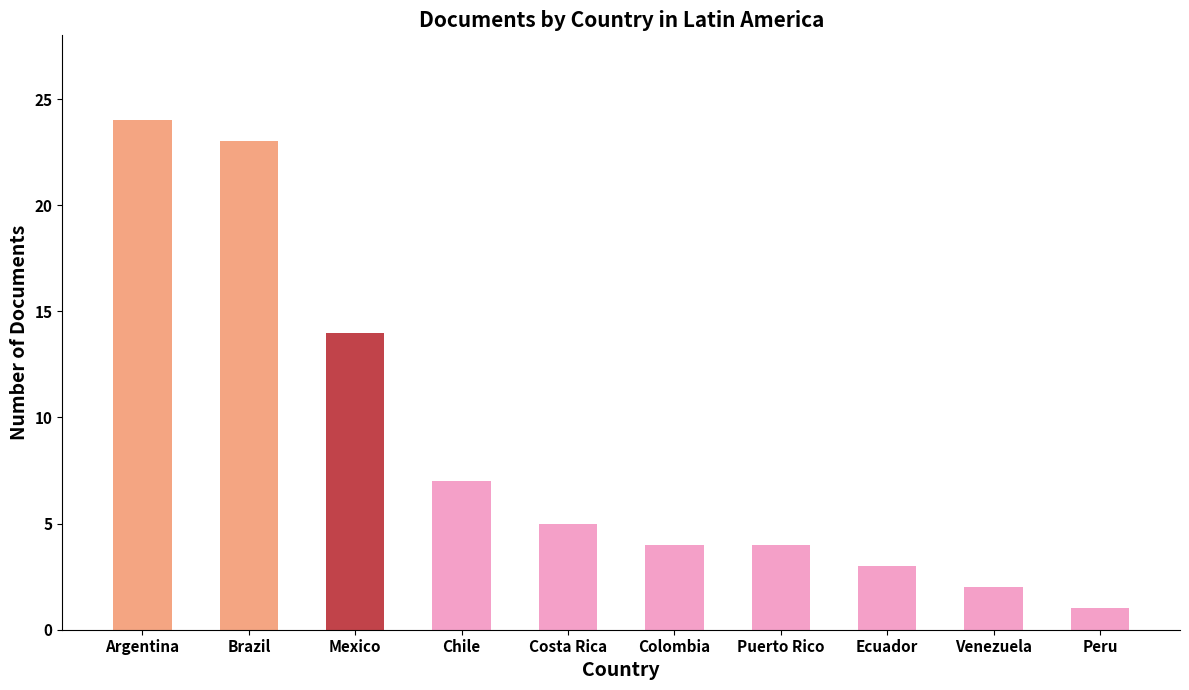

The chart shows a value of 2 at Venezuela. True or false?

True